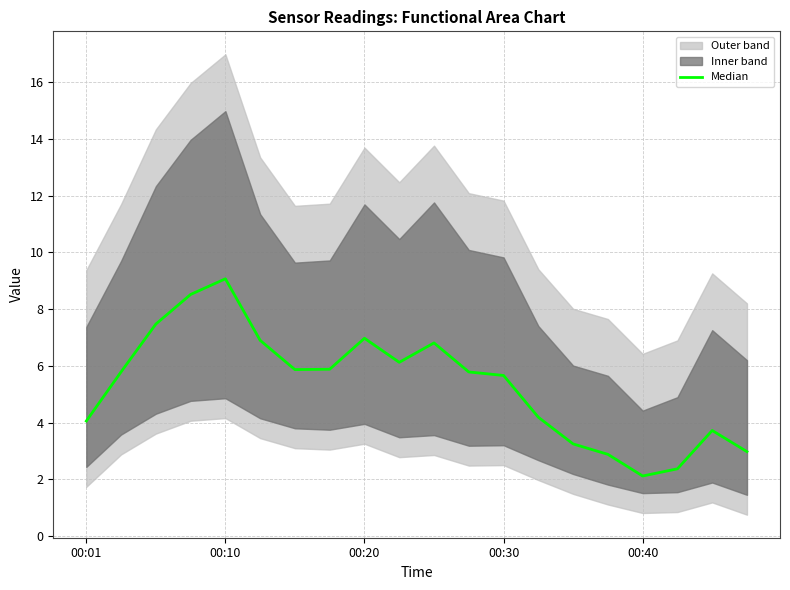

What is the minimum value shown in the chart?

2.1